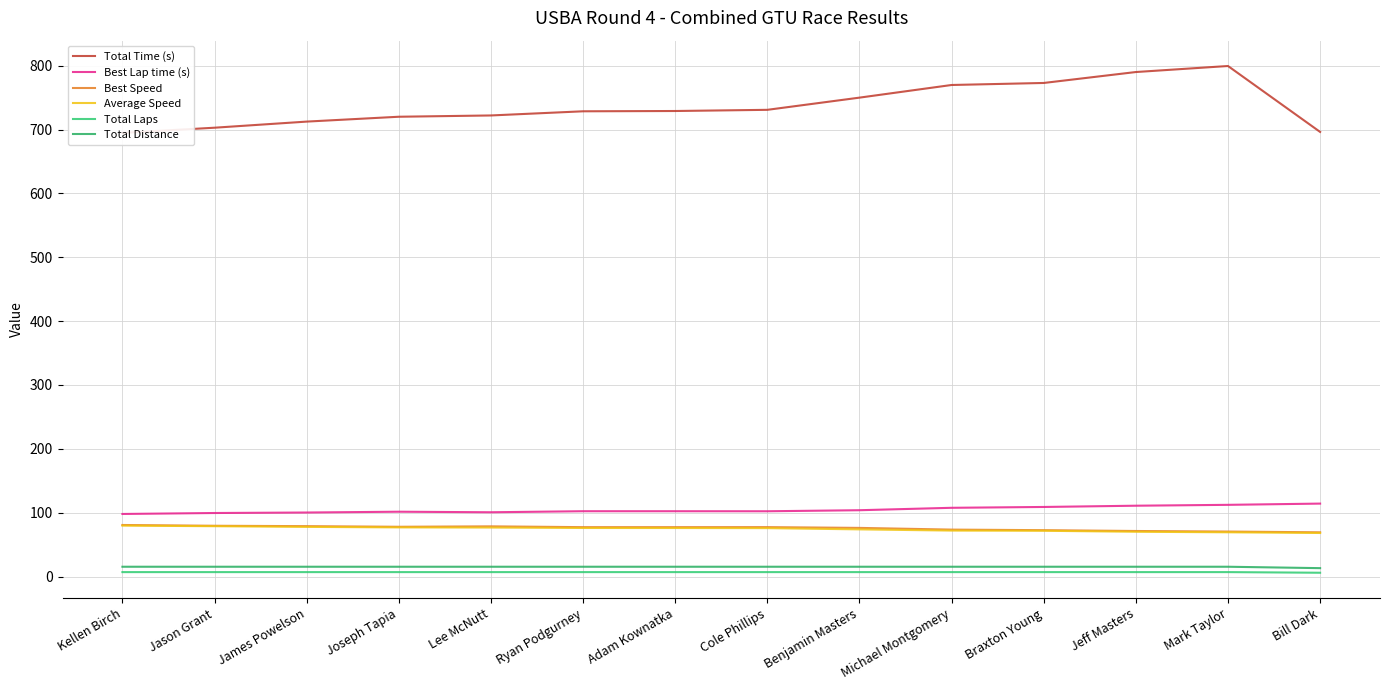

At how many categories does at least one series exceed 557?

14